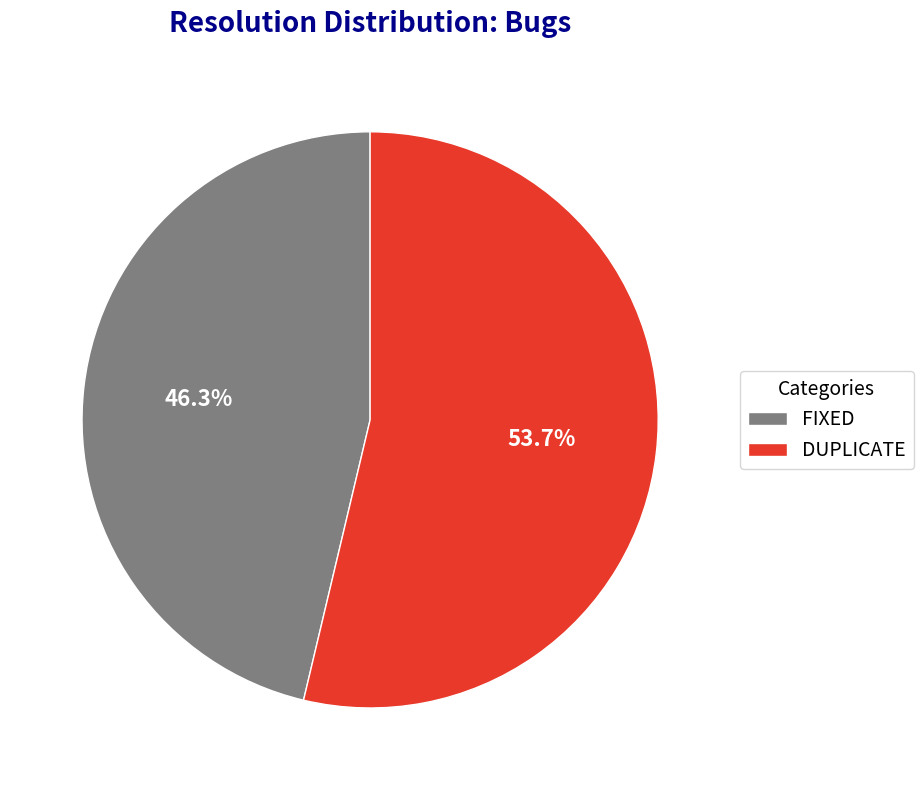

Does FIXED account for over 50% of the chart?

No